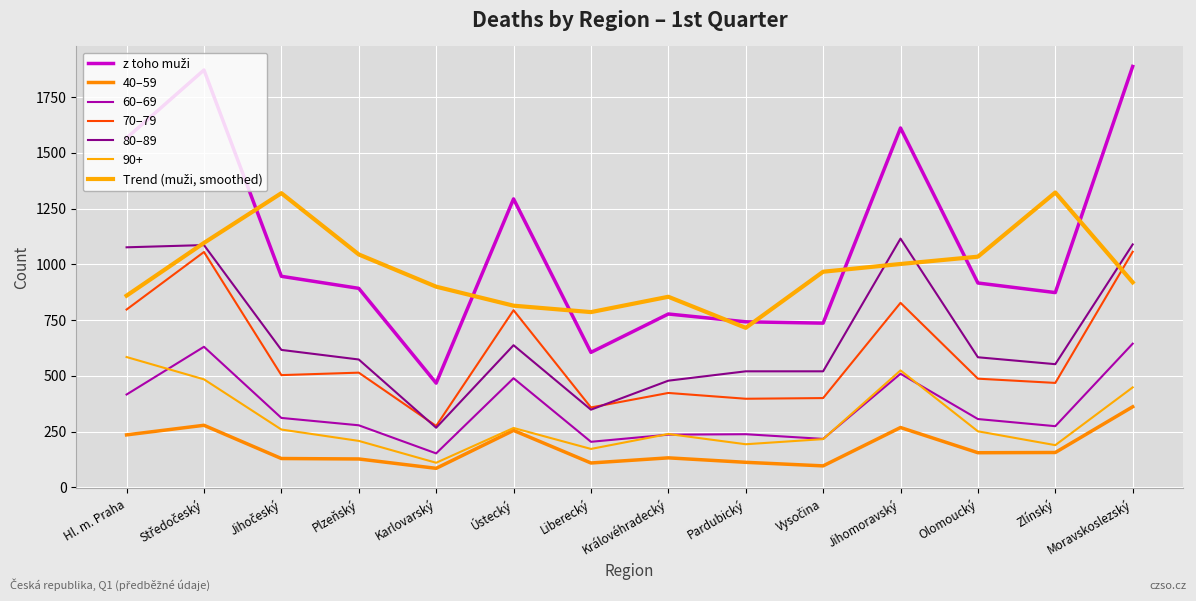

What is the label of the 9th point from the right?

Ústecký